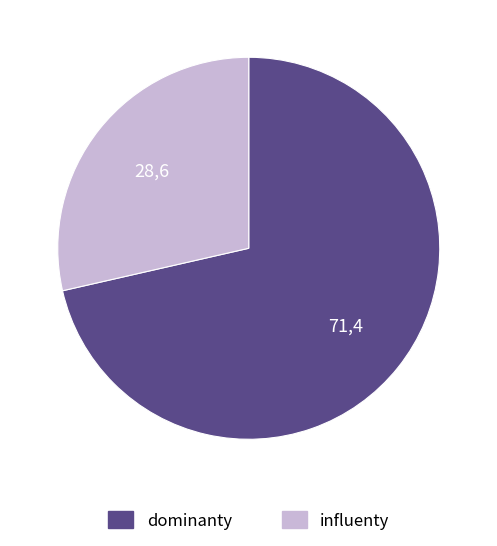

Is there any slice that represents more than half of the pie?

Yes